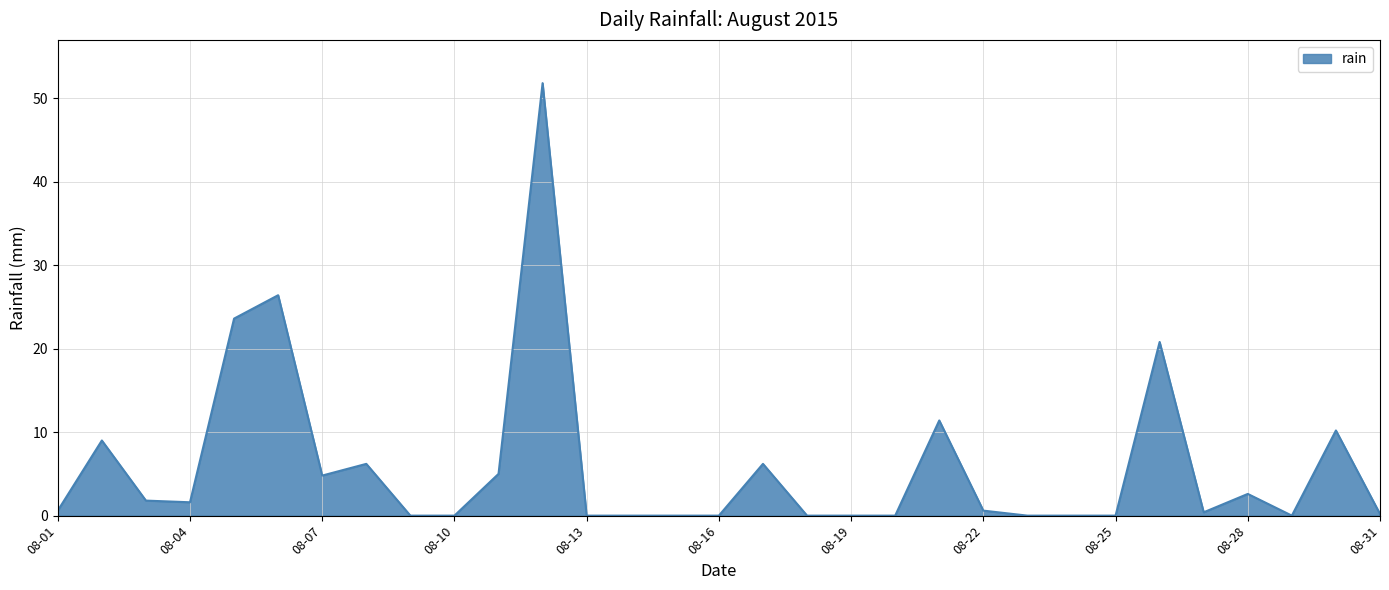

What is the difference between the maximum and minimum values?

51.8